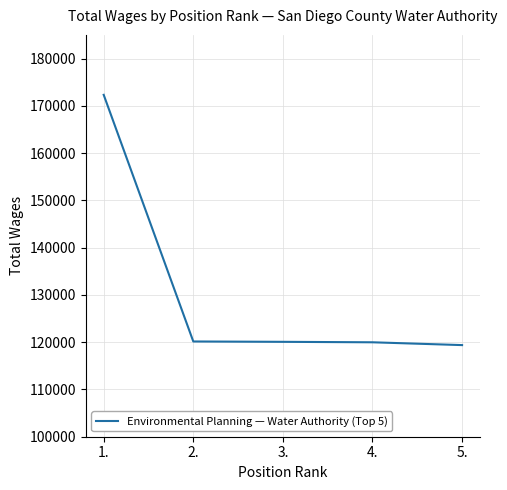

The value at 2. is 187700. True or false?

False